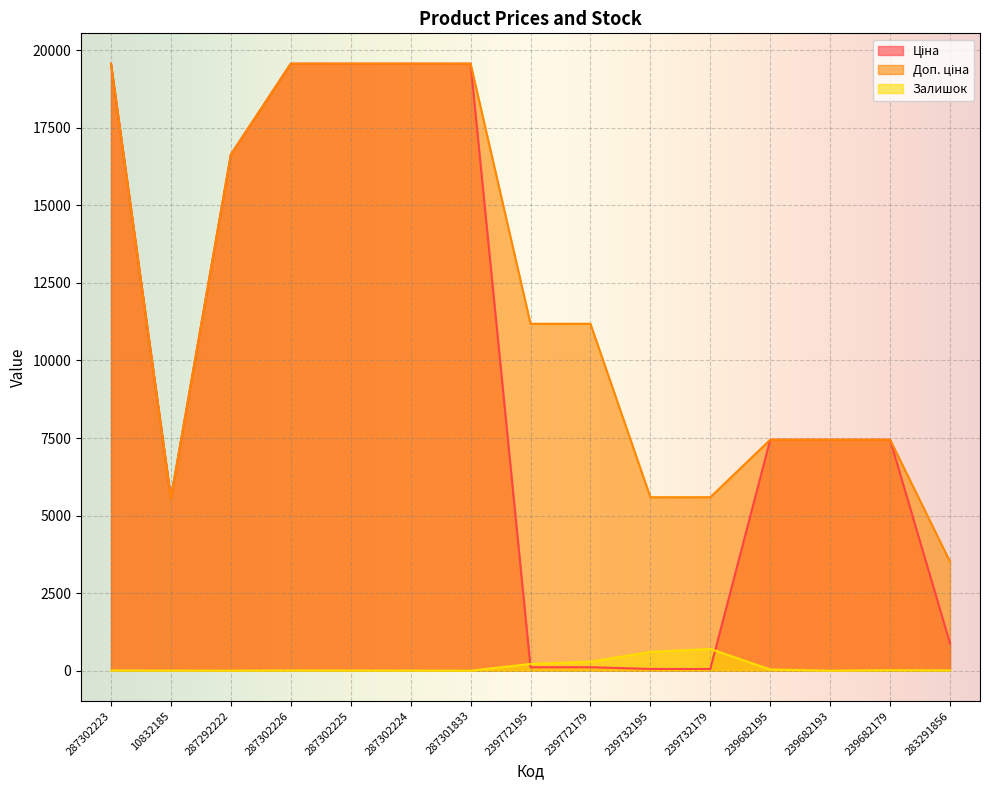

List the labels in order of Ціна value, smallest first.

239732195, 239732179, 239772195, 239772179, 283291856, 10832185, 239682195, 239682193, 239682179, 287292222, 287302223, 287302226, 287302225, 287302224, 287301833